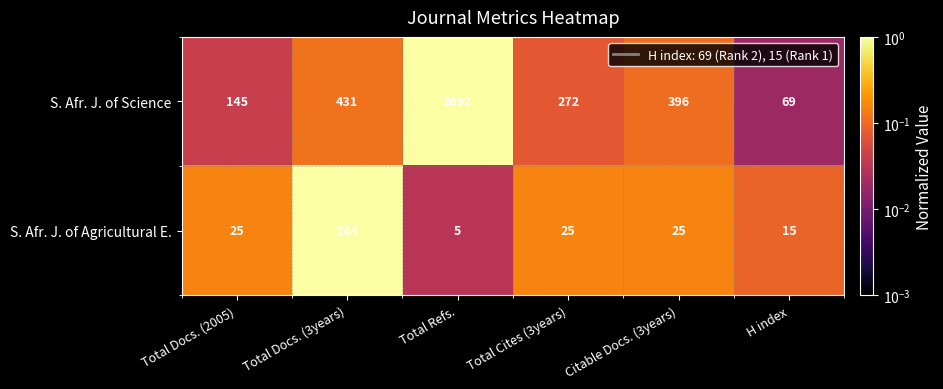

What is the difference between the maximum and minimum values in the S. Afr. J. of Agricultural E. series?

159